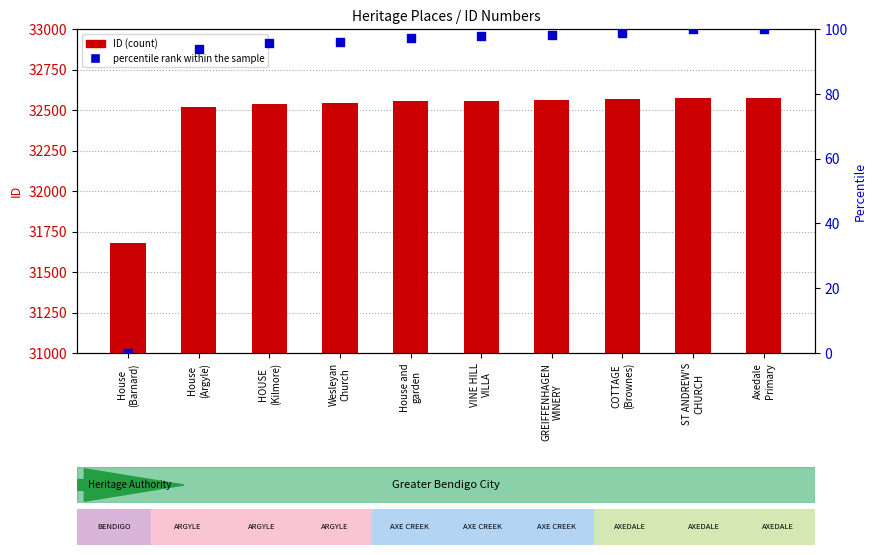

What is the total value across all series at GREIFFENHAGEN
WINERY?

32658.1